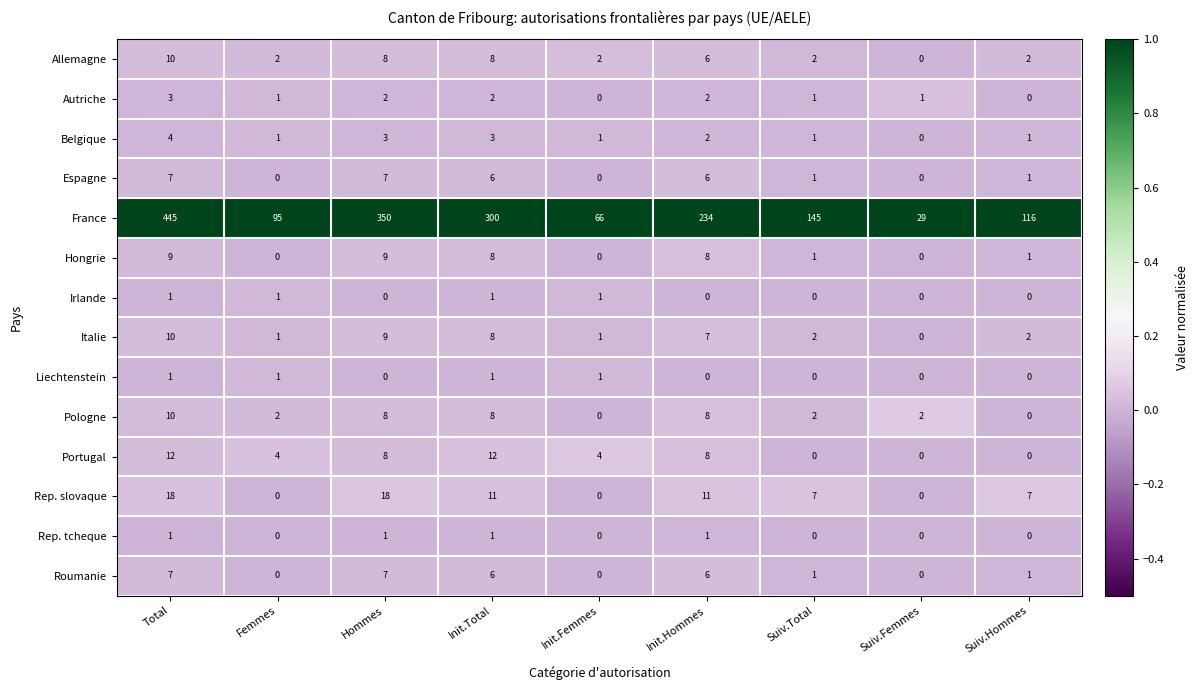

At which category is the sum across all series the highest?

Total